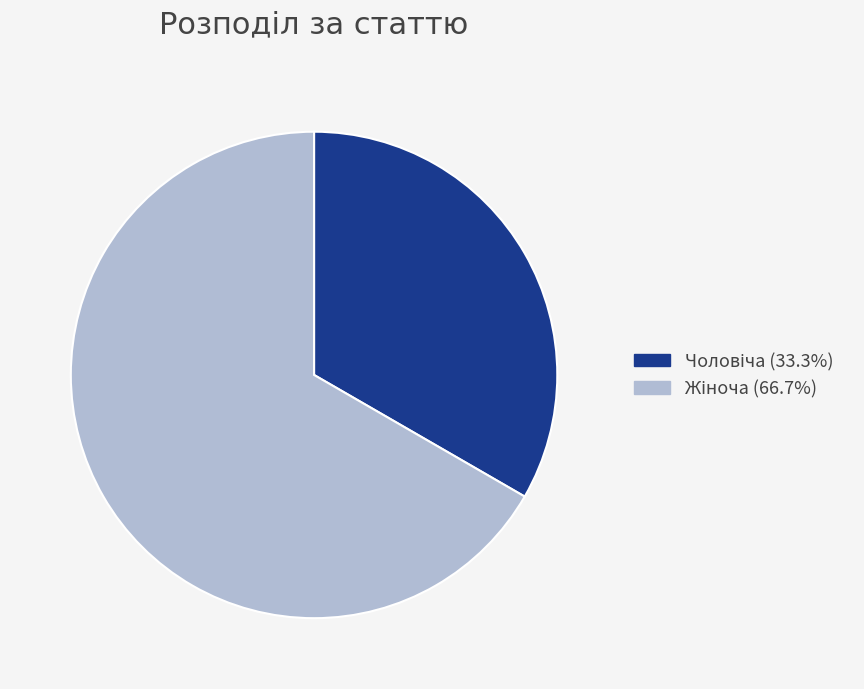

How many segments does this pie chart have?

2